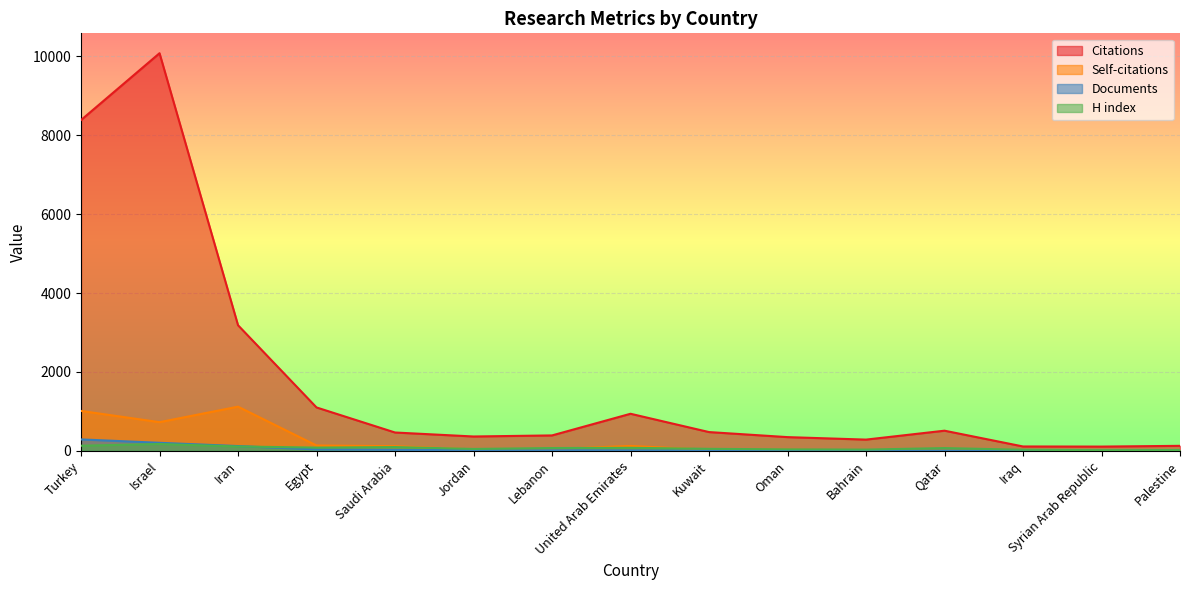

What is the average value of the Self-citations series?

227